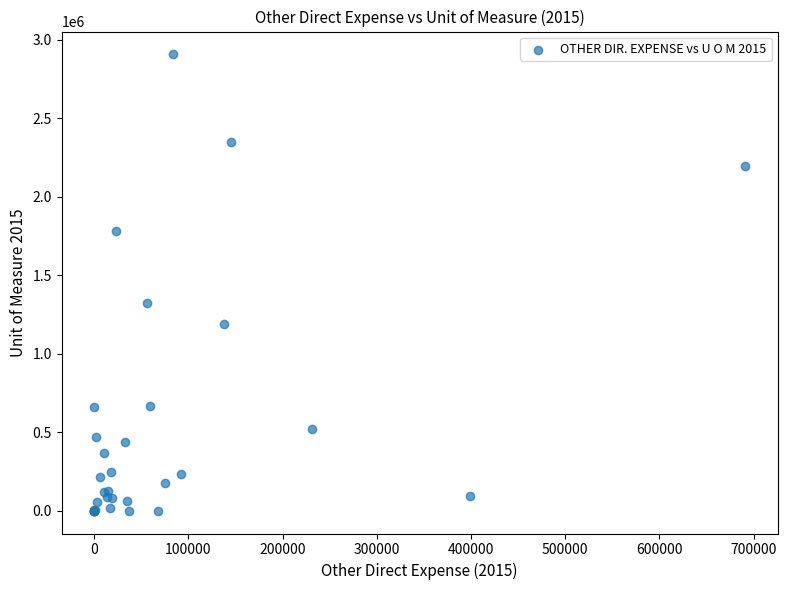

What Y value in the scatter plot is closest to 1452846?

1324644